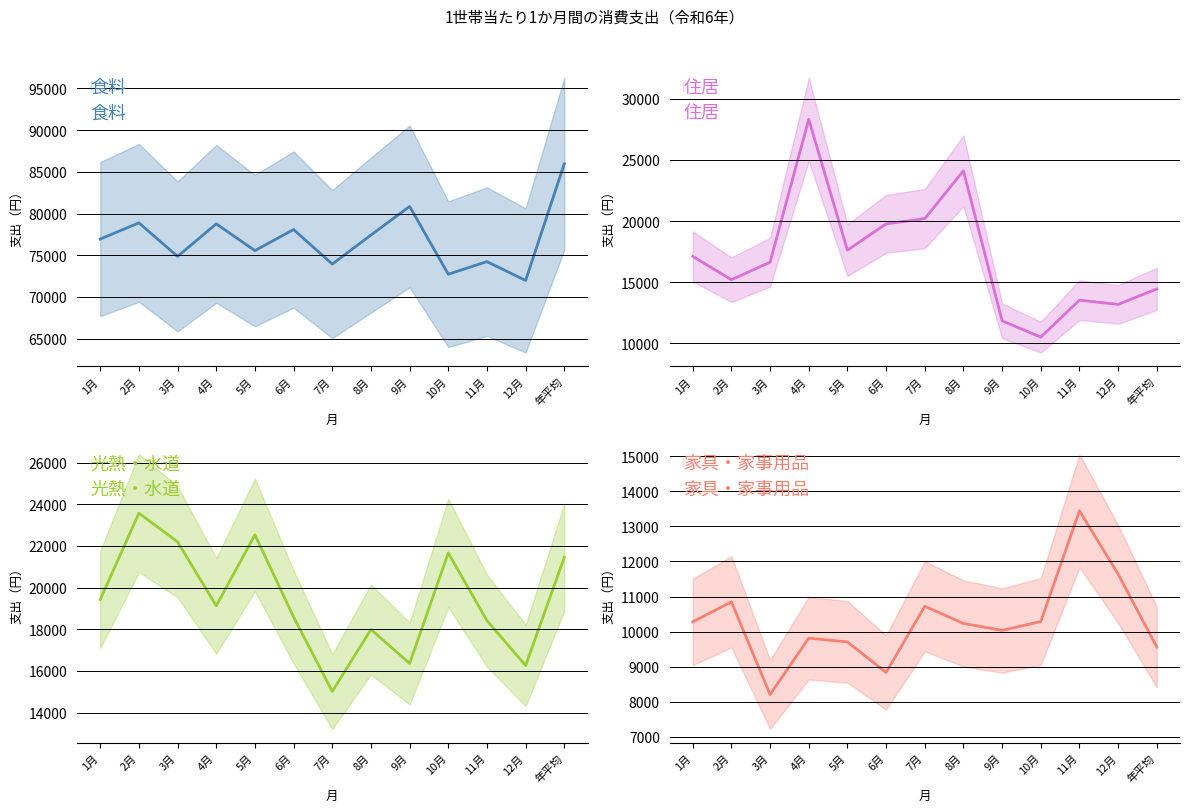

How many series are shown in this chart?

4